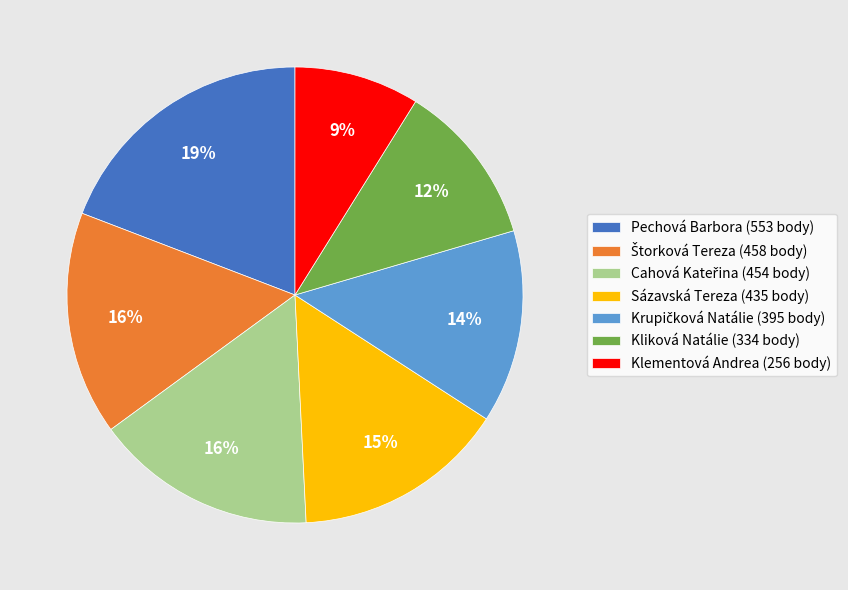

To the nearest percent, what percentage of the pie is Pechová Barbora?

19%